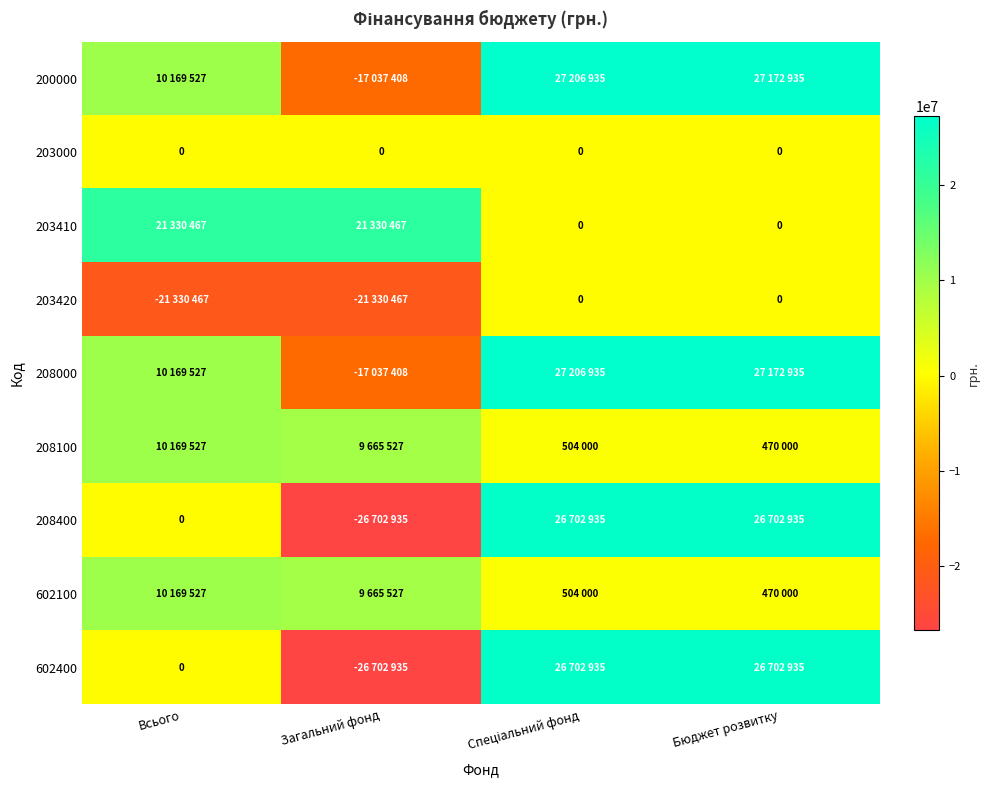

What is the smallest value displayed?

-26702935